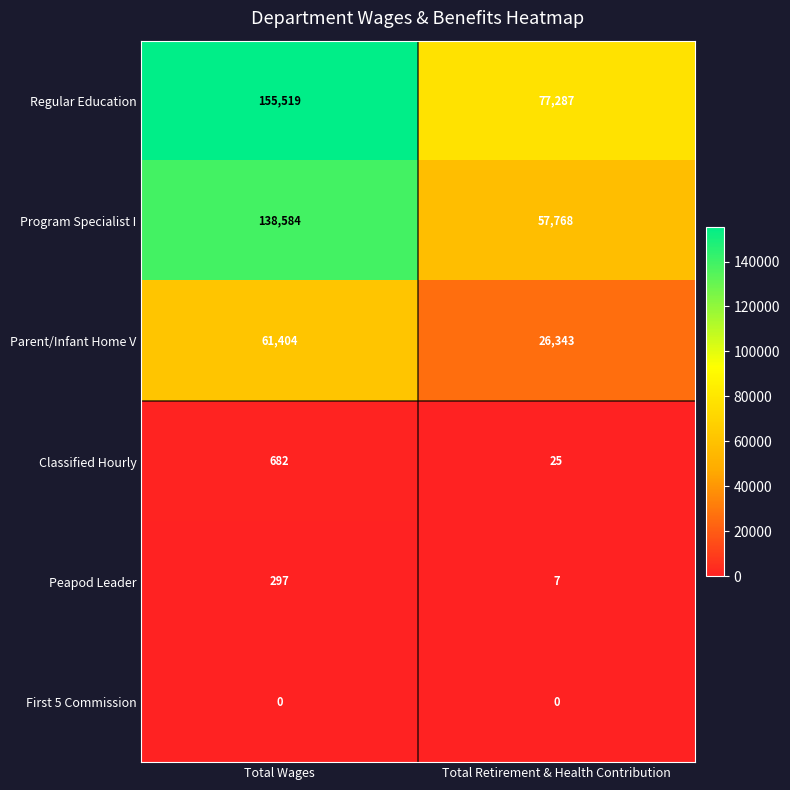

At how many categories does at least one series exceed 47279?

2